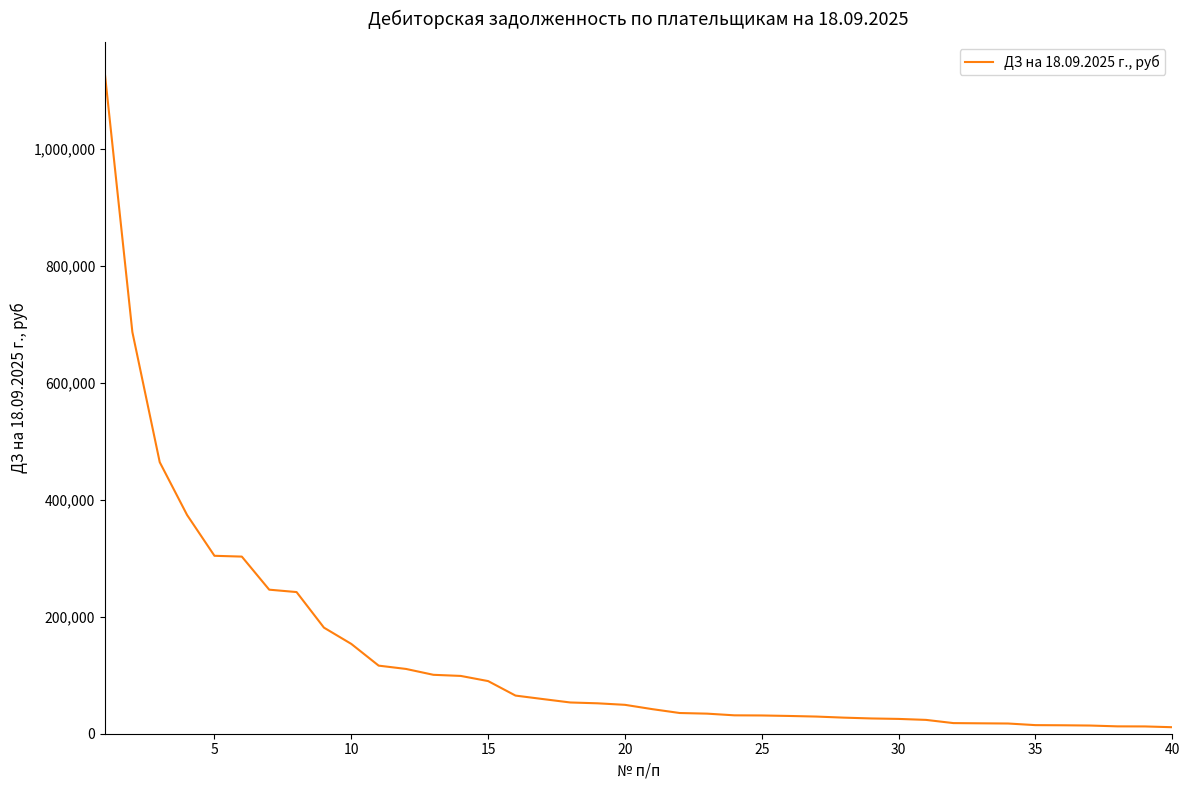

What is the greatest value displayed?

1126608.9